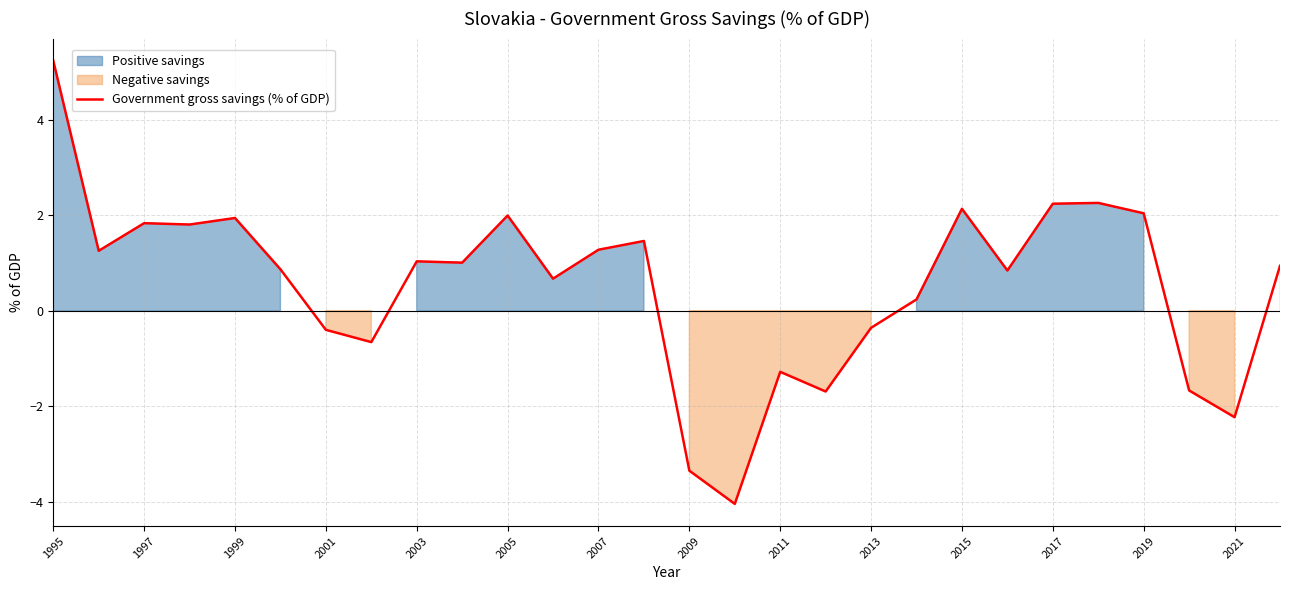

What is the difference between the second highest and minimum values?

6.3